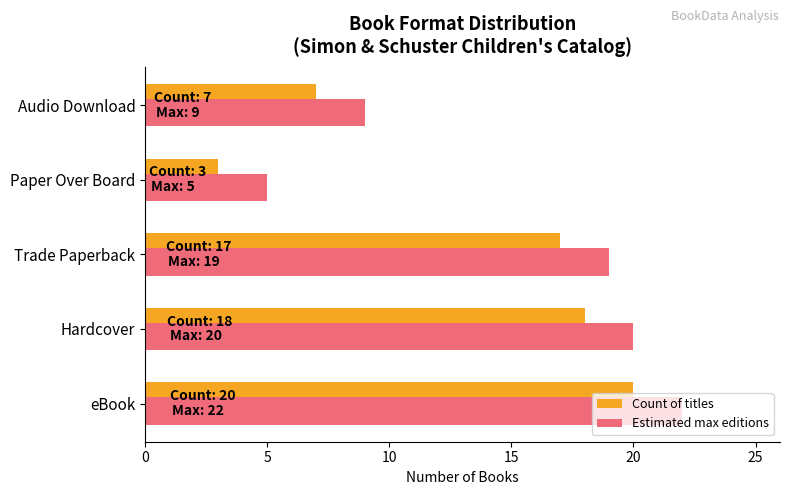

Is the value of Count of titles at Audio Download greater than the value of Estimated max editions at Paper Over Board?

Yes